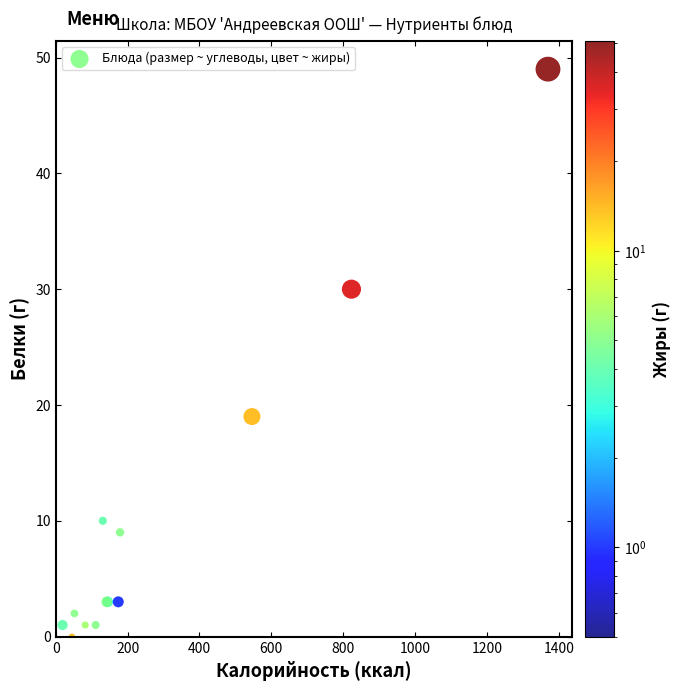

What Y value in the scatter plot is closest to 24?

19